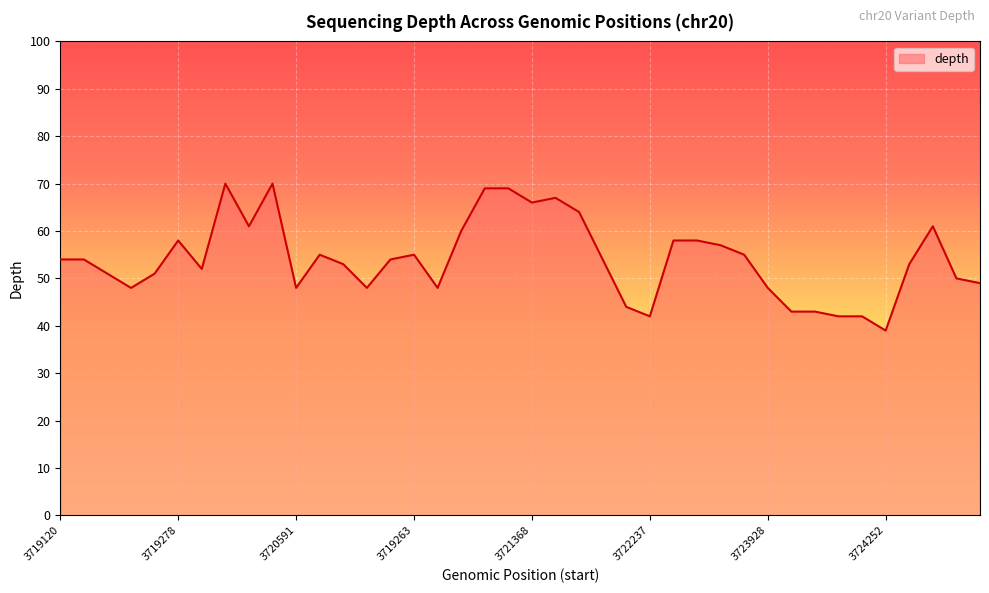

What is the smallest value displayed?

39